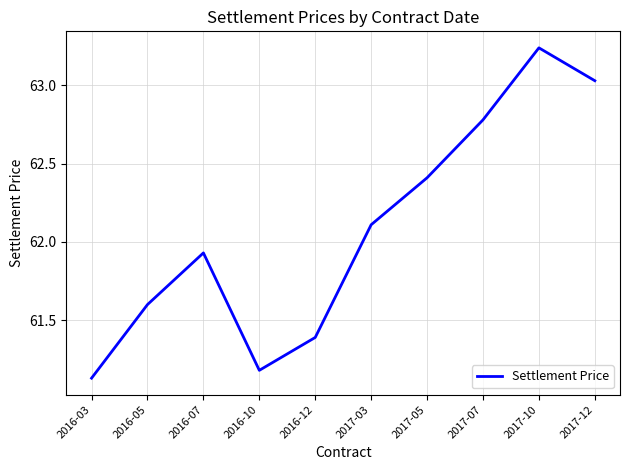

What position from the left is 2016-05?

2